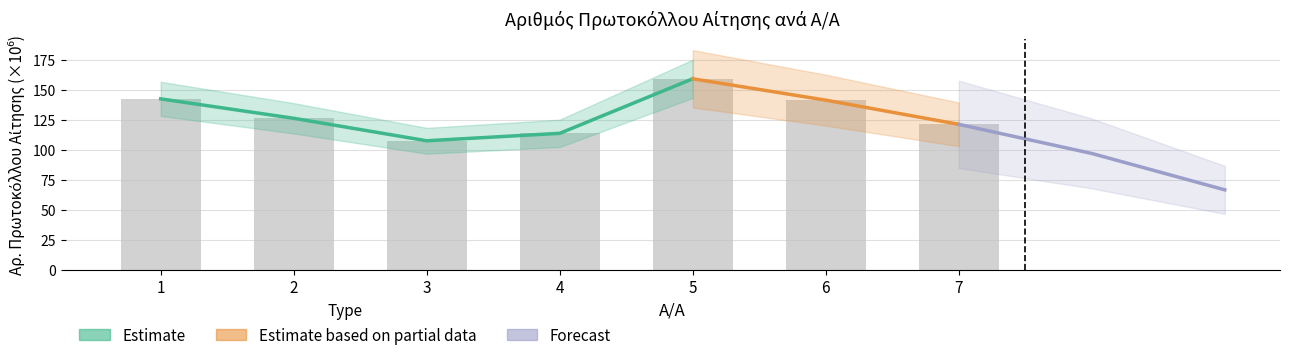

What is the approximate value at 1?

142.3